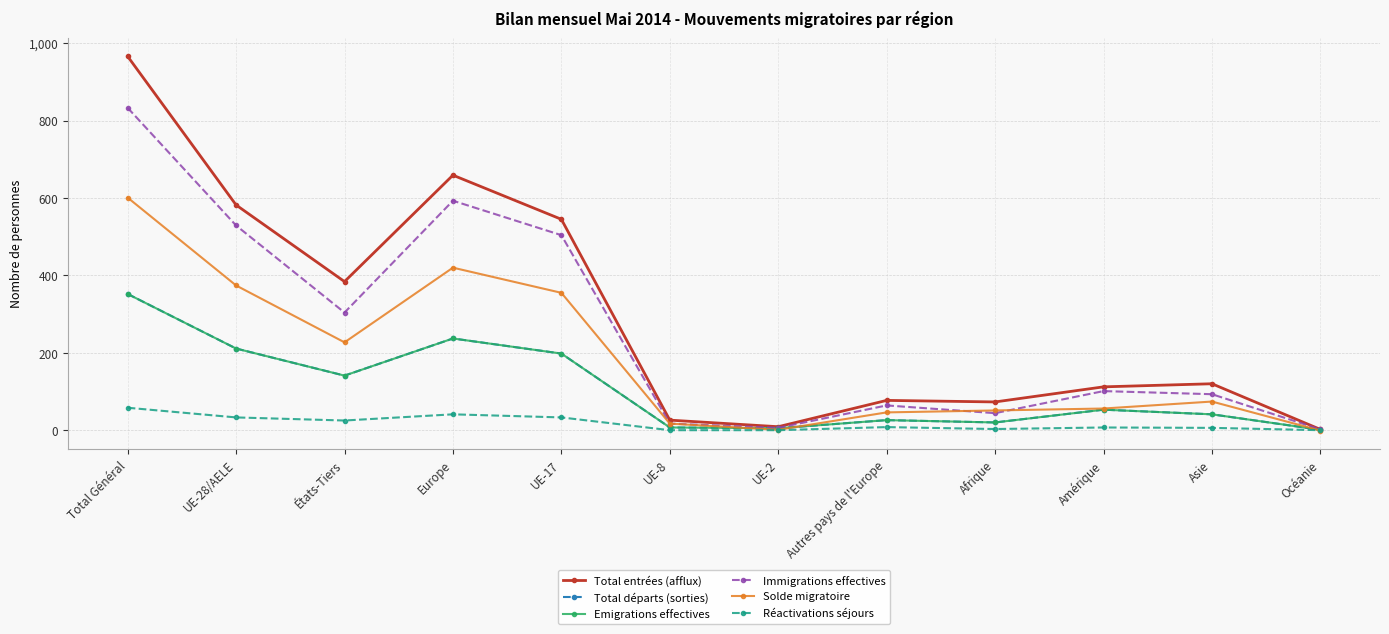

What is the difference between the maximum and minimum values in the Total départs (sorties) series?

351